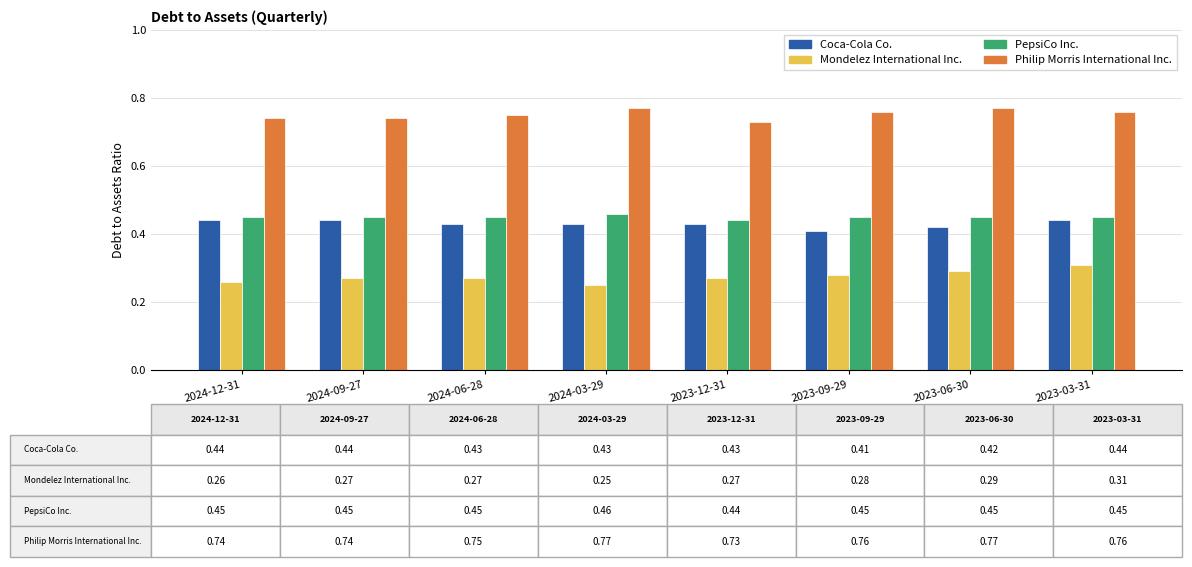

What is the sum of the PepsiCo Inc. values at 2024-06-28 and 2024-12-31?

0.9